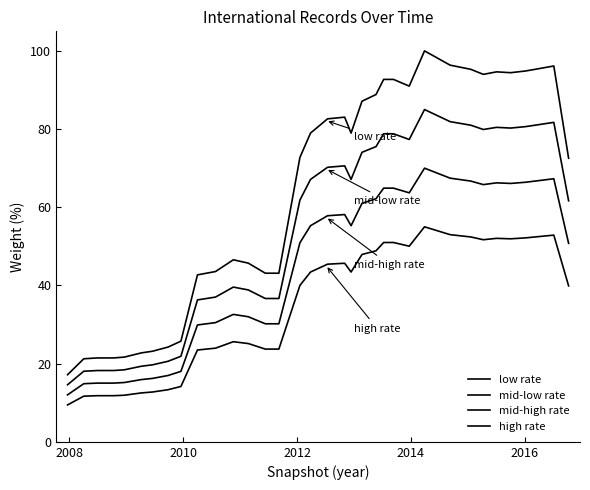

How many lines are shown in the chart?

4